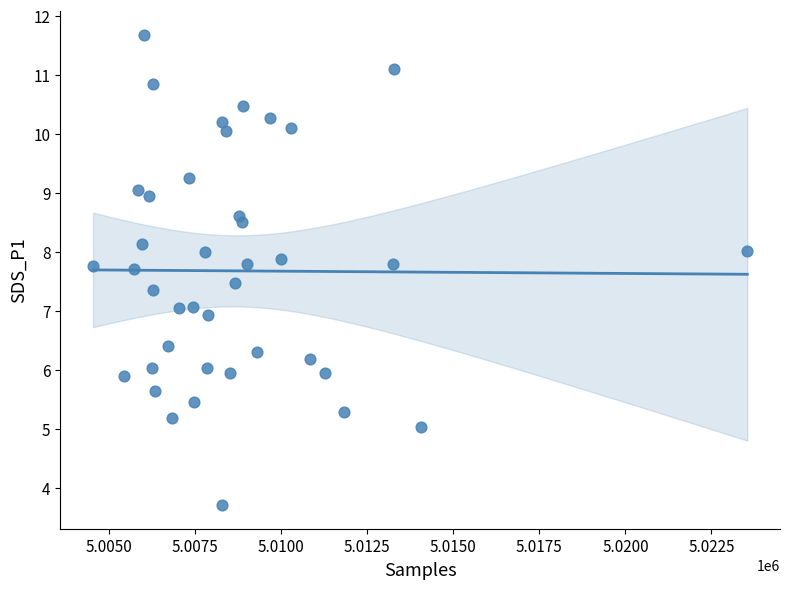

What is the range of Y values (max minus min)?

8.0